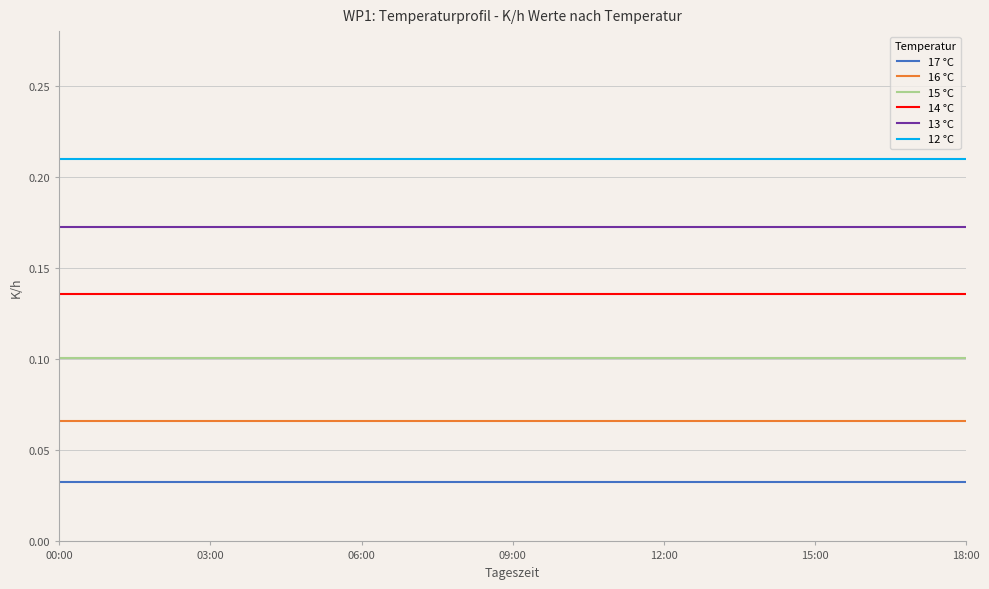

Which series has the largest total across all categories?

12 °C